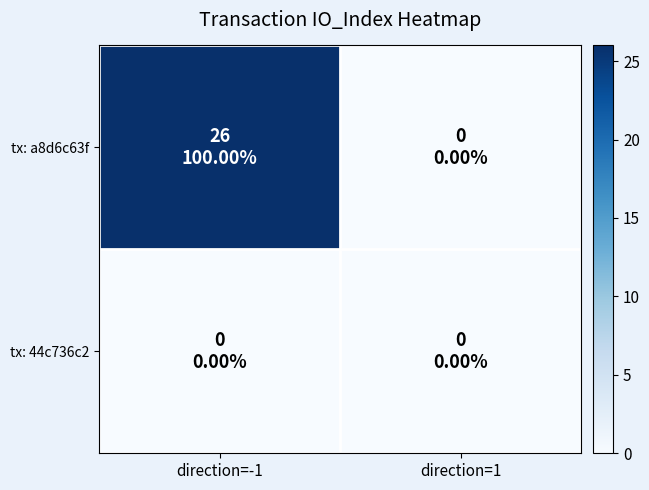

Reading left to right, extract all data points from this chart.

tx: a8d6c63f: direction=-1=26	direction=1=0
tx: 44c736c2: direction=-1=0	direction=1=0